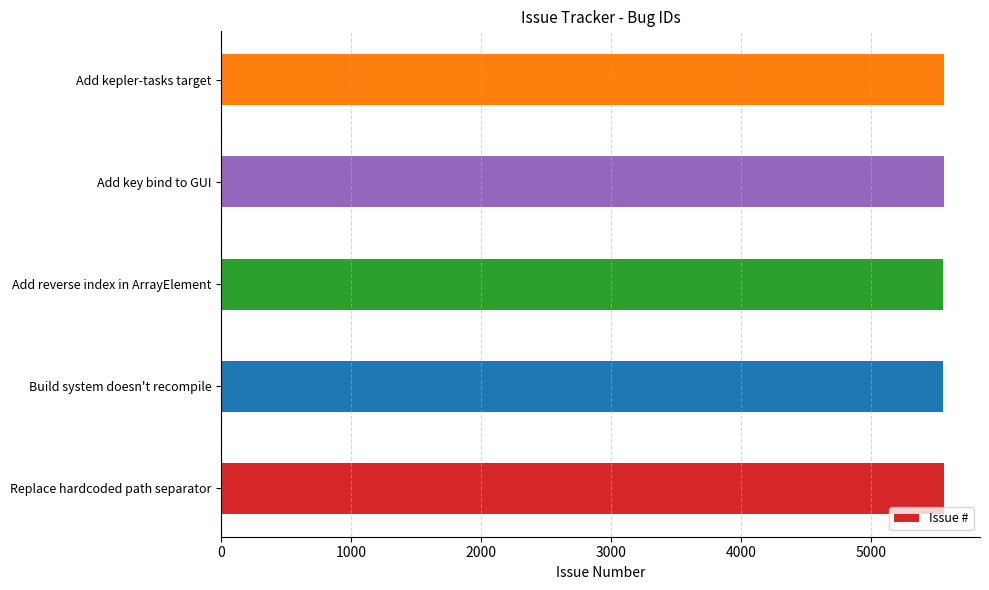

What is the sum of all values?

27780